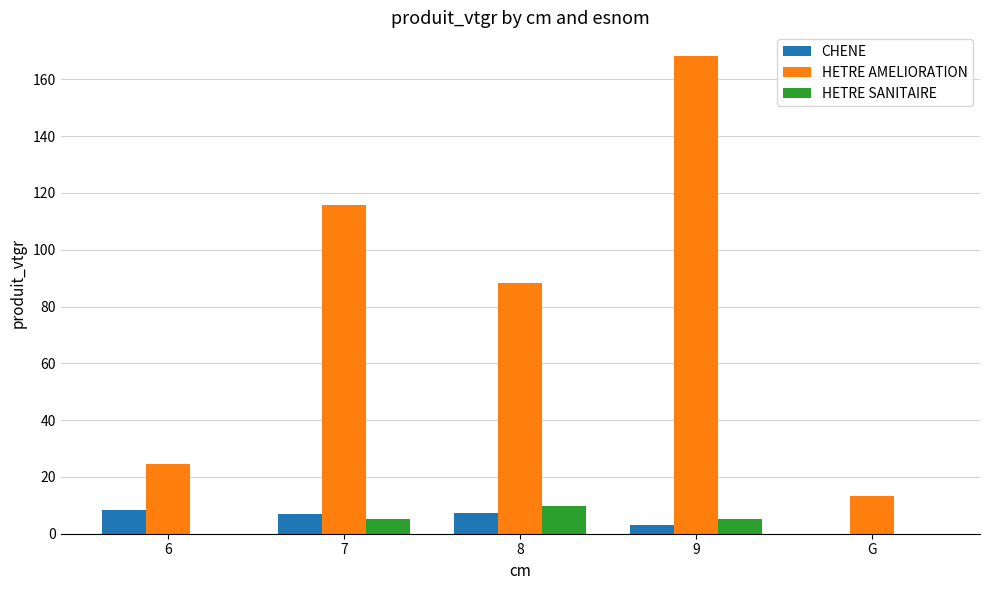

Which category has the highest value across all series?

9